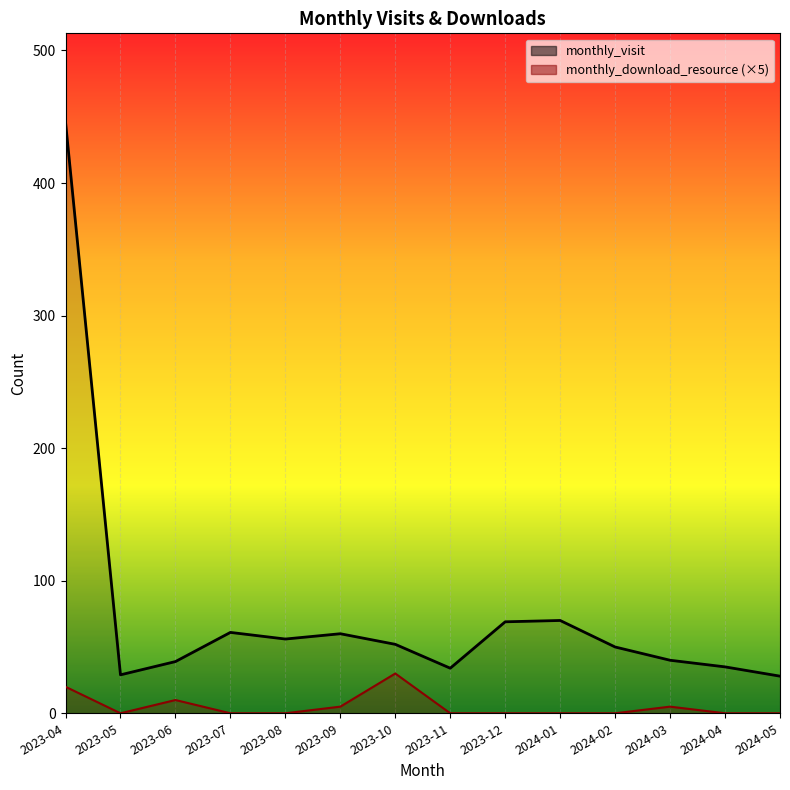

What is the difference between the monthly_download_resource values at 2024-03 and 2023-10?

25